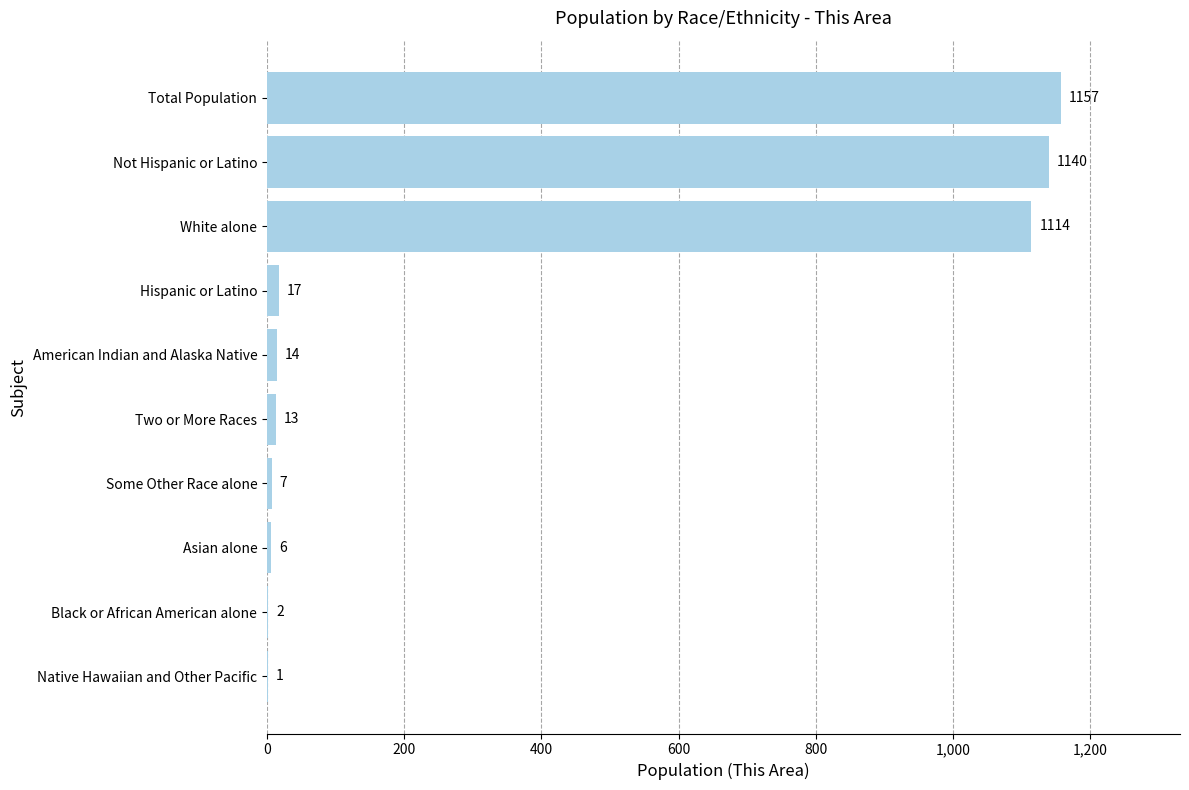

Is it true that the value at Hispanic or Latino is 17?

True